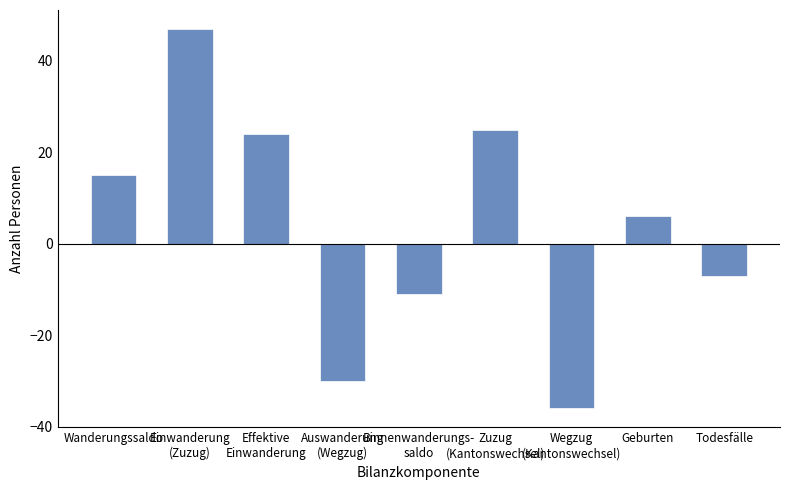

How many values are above zero?

5